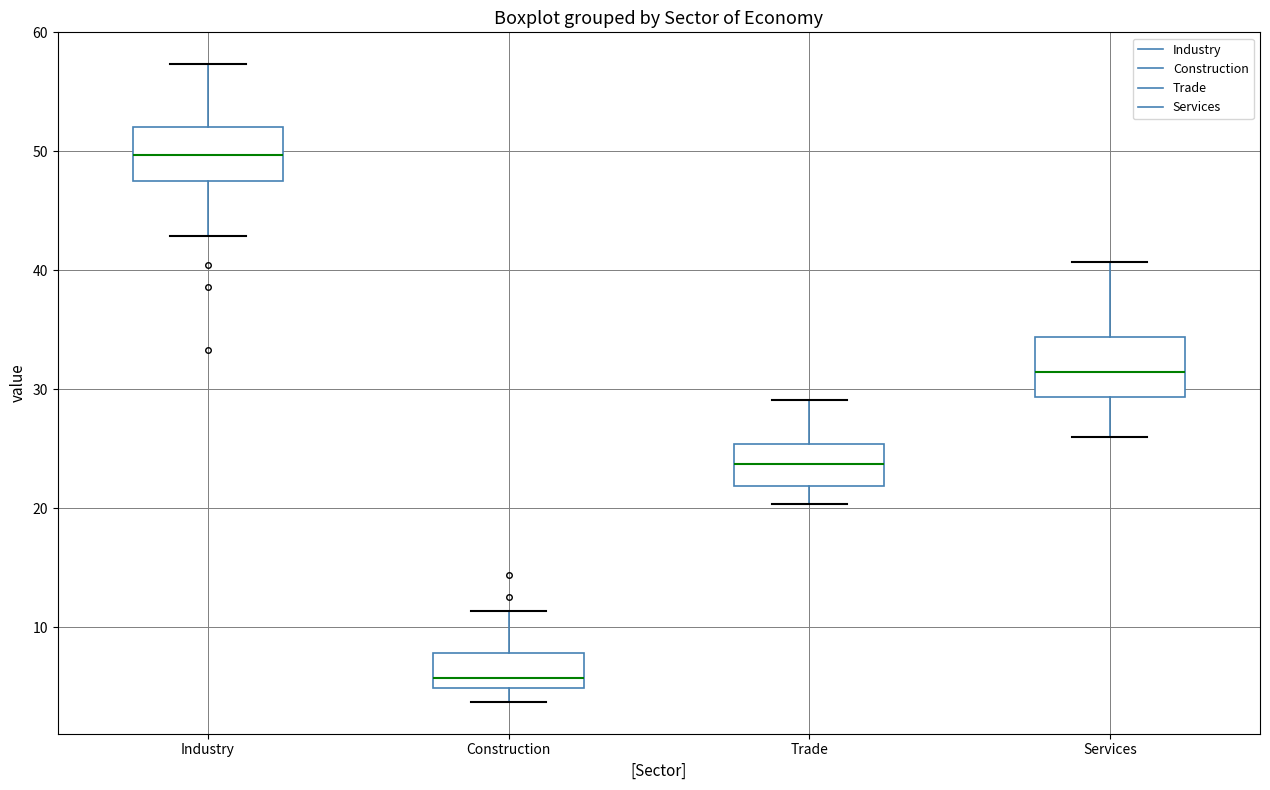

Reading left to right, read every box against the y-axis: the position of its median line, the range the box covers, and the ends of its whiskers. The values are not printed on the chart, so give them approximately, as read against the axis.

Industry: median 50, box 48 to 52, whiskers 43 to 57
Construction: median 6, box 5 to 8, whiskers 4 to 11
Trade: median 24, box 22 to 25, whiskers 20 to 29
Services: median 31, box 29 to 34, whiskers 26 to 41